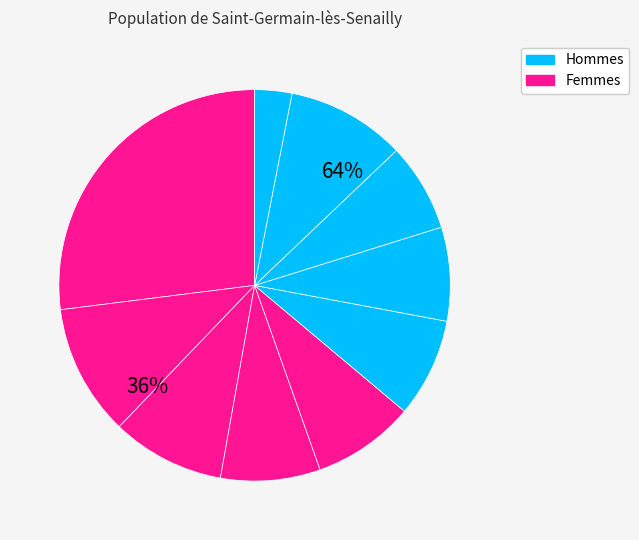

Is it true that pct65 is 14% of the pie?

False